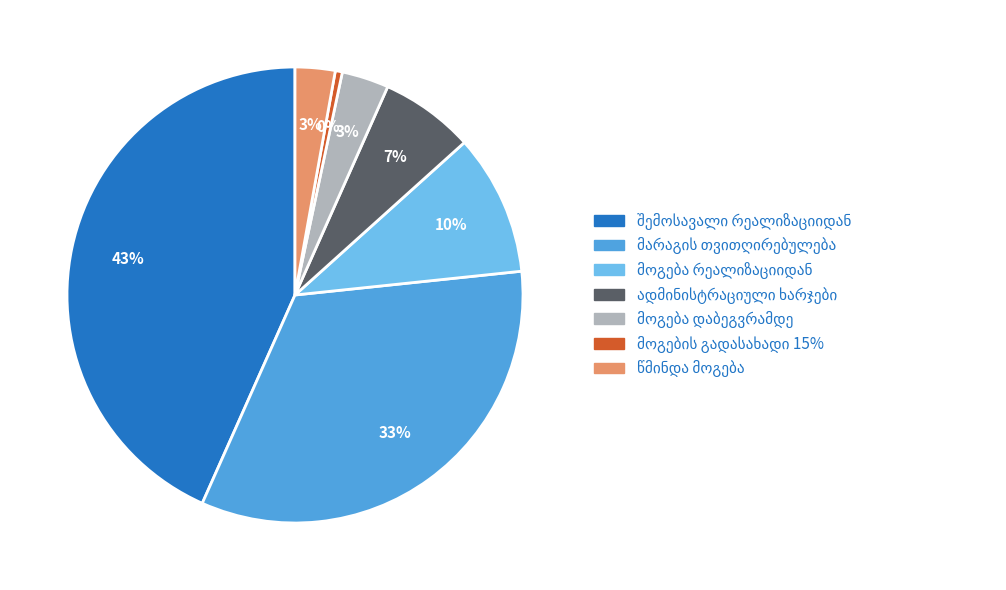

To the nearest percent, what is the average slice percentage?

14%